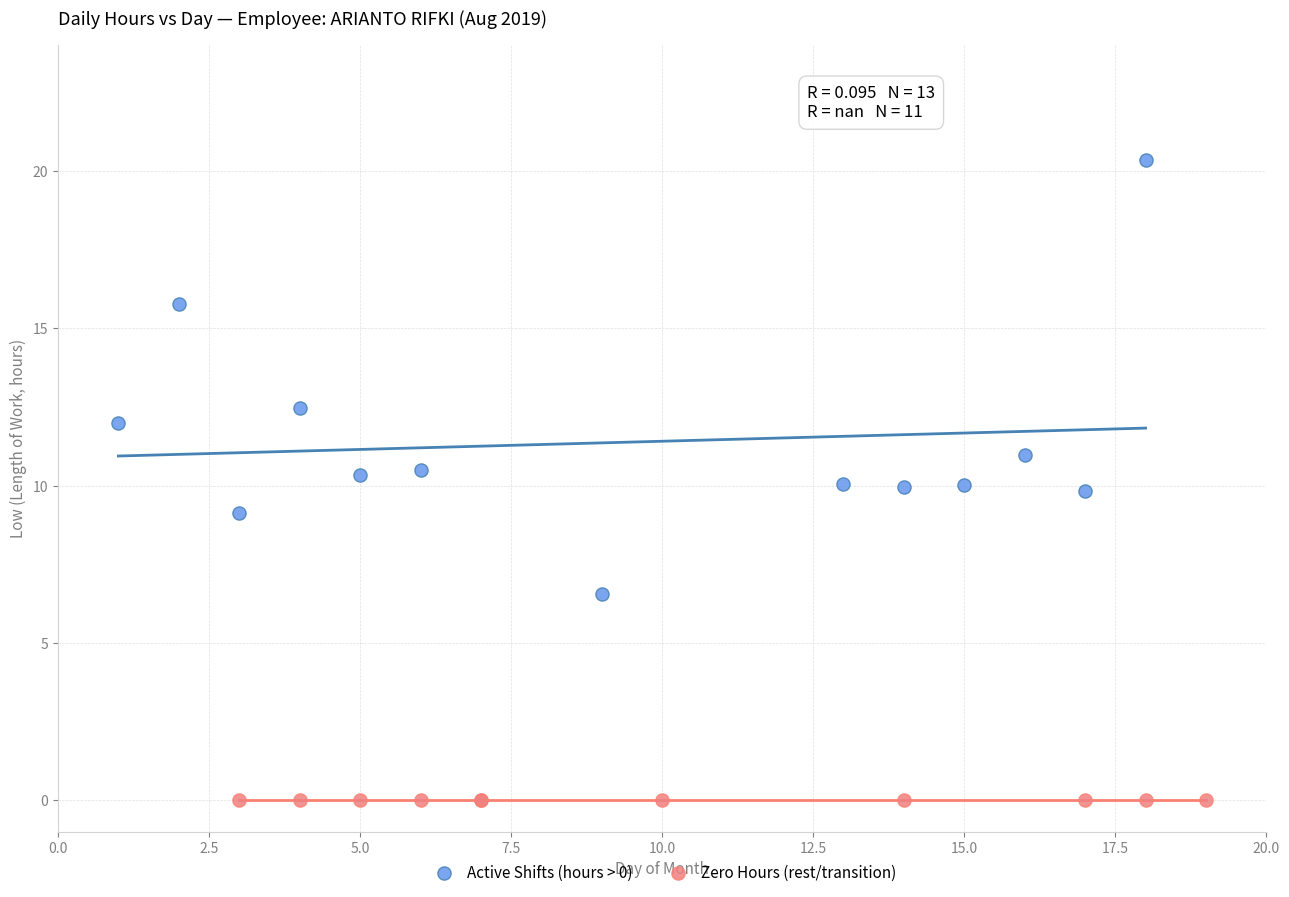

Which series contains the highest Y value?

Active Shifts (hours > 0)